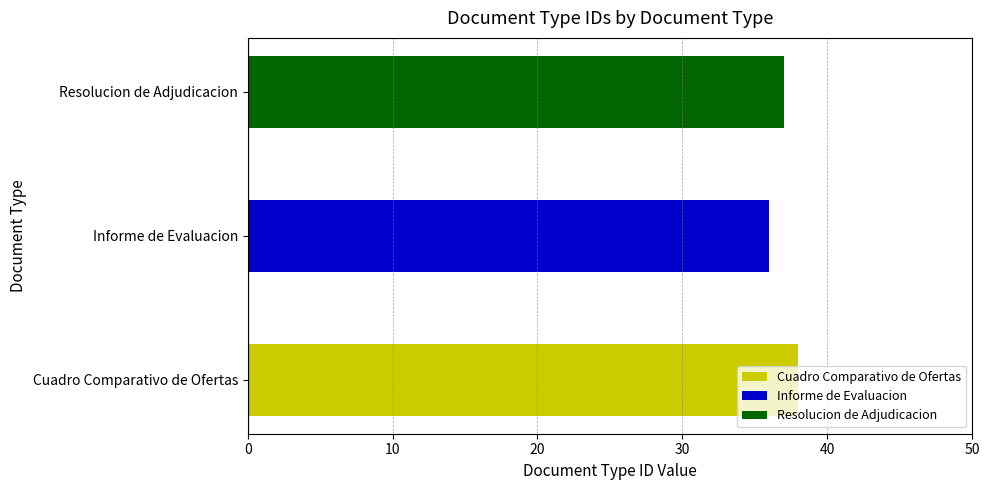

How many bars are there in total?

3